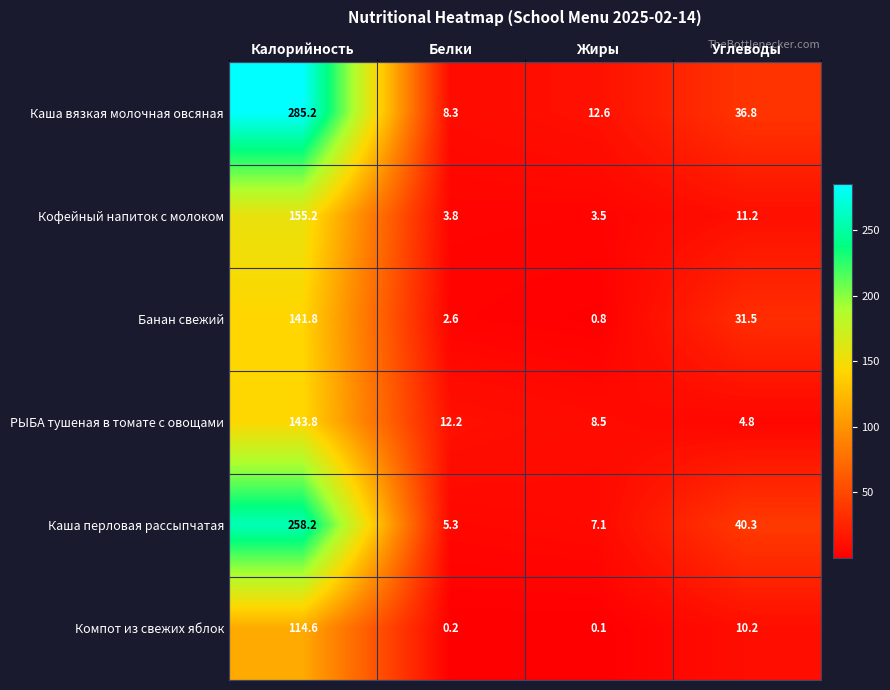

Reading left to right, list all the values displayed in this chart.

Каша вязкая молочная овсяная: 285.2	8.3	12.6	36.8
Кофейный напиток с молоком: 155.2	3.8	3.5	11.2
Банан свежий: 141.8	2.6	0.8	31.5
РЫБА тушеная в томате с овощами: 143.8	12.2	8.5	4.8
Каша перловая рассыпчатая: 258.2	5.3	7.1	40.3
Компот из свежих яблок: 114.6	0.2	0.1	10.2